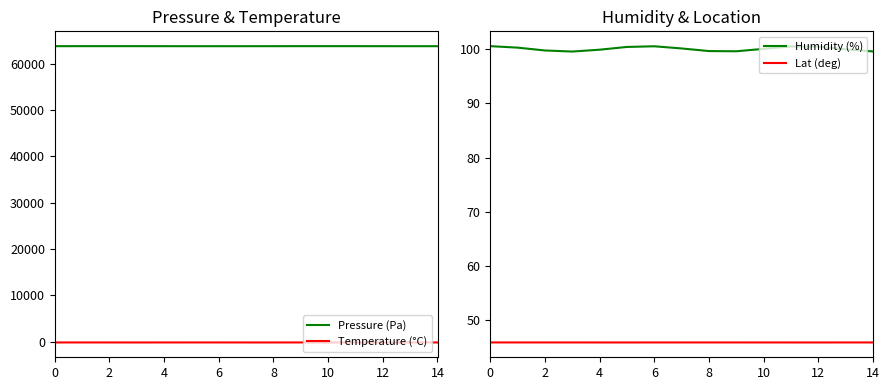

True or false: Pressure (Pa) and Temperature (°C) cross at least once.

False